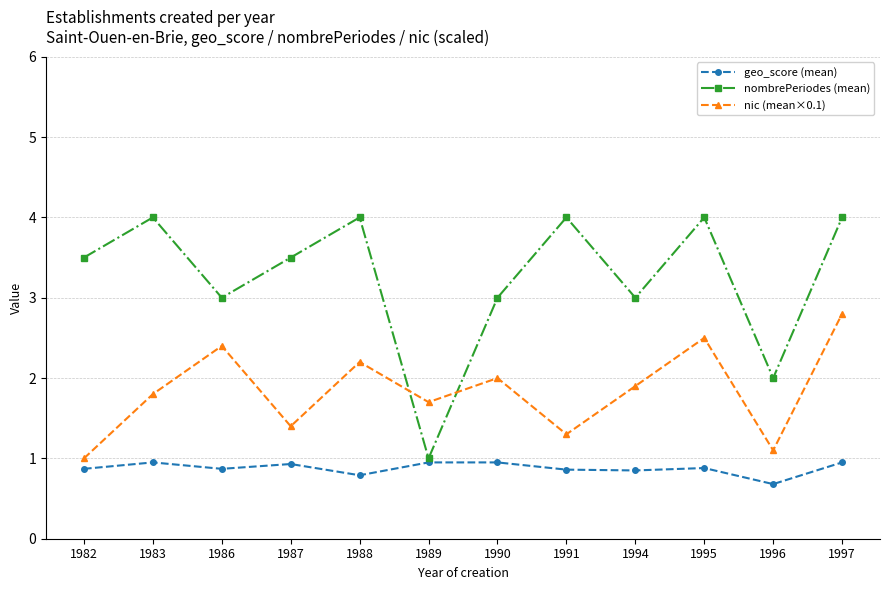

Where do nic (mean×0.1) and nombrePeriodes (mean) first cross each other?

1988 and 1989